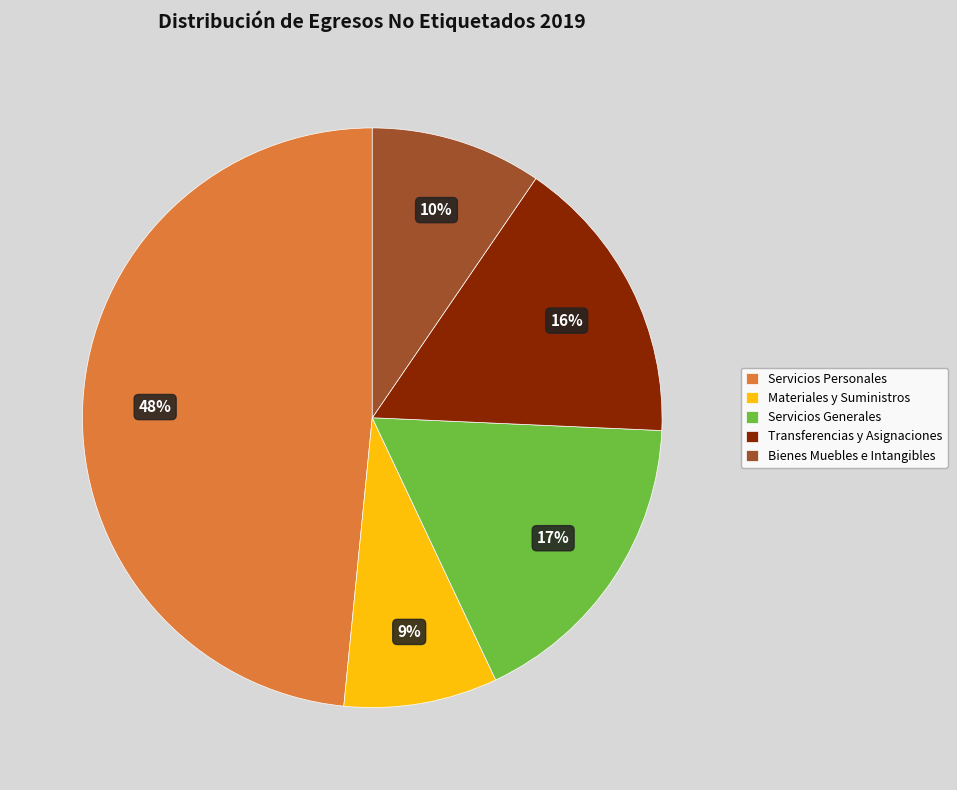

Rank the categories by value from highest to lowest.

Servicios Personales, Servicios Generales, Transferencias y Asignaciones, Bienes Muebles e Intangibles, Materiales y Suministros